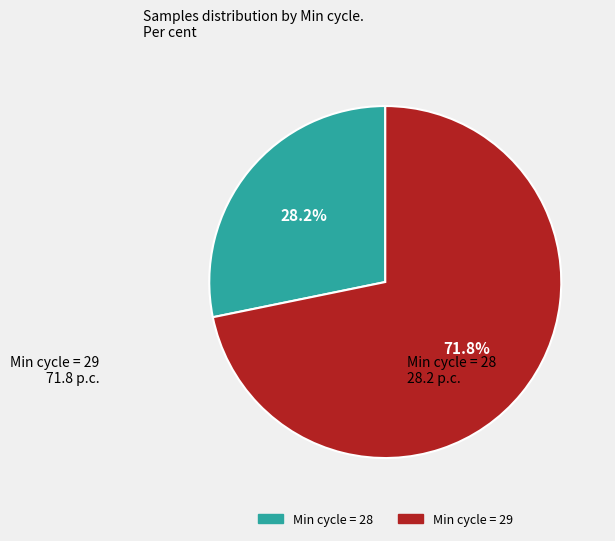

Is there a majority slice in this chart?

Yes